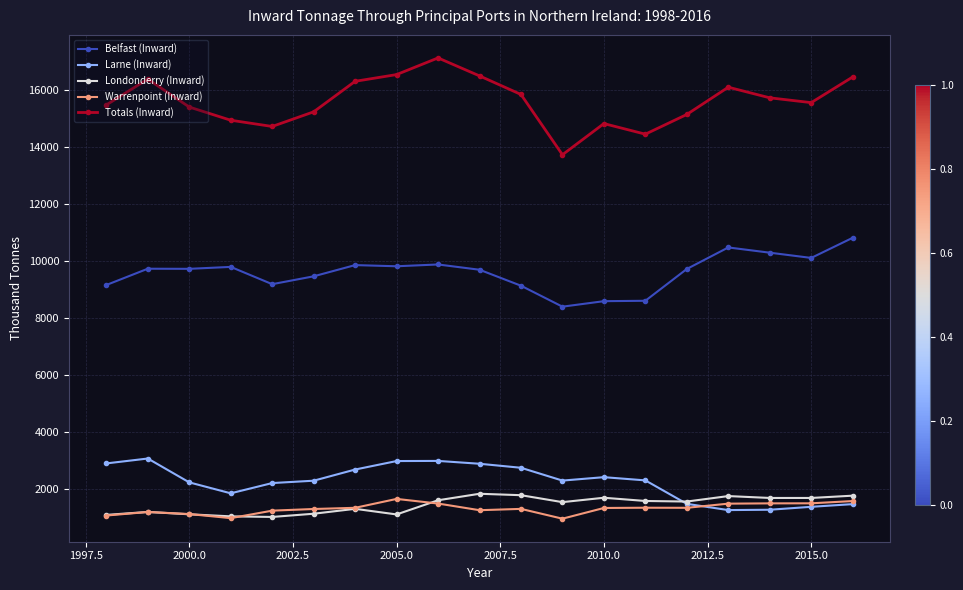

What is the value of the Totals (Inward) point at the 15th from the left?

15158